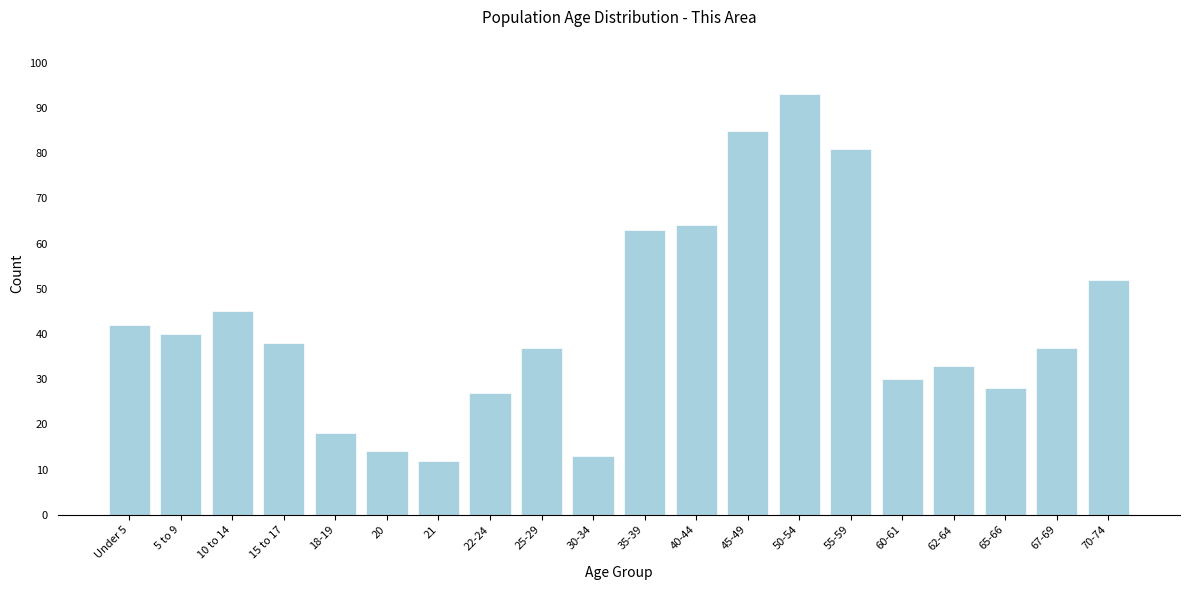

Reading left to right, what are all the values shown in this chart?

42	40	45	38	18	14	12	27	37	13	63	64	85	93	81	30	33	28	37	52